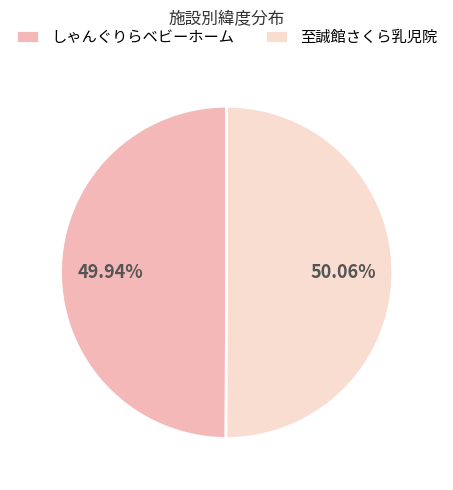

Combined, do 至誠館さくら乳児院 and しゃんぐりらベビーホーム account for over 50%?

Yes